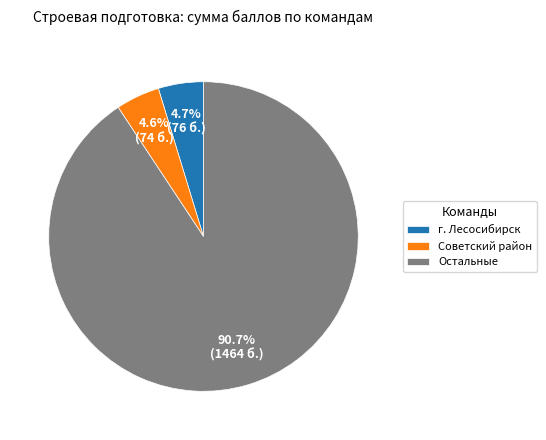

To the nearest percent, what is the average slice percentage?

33%